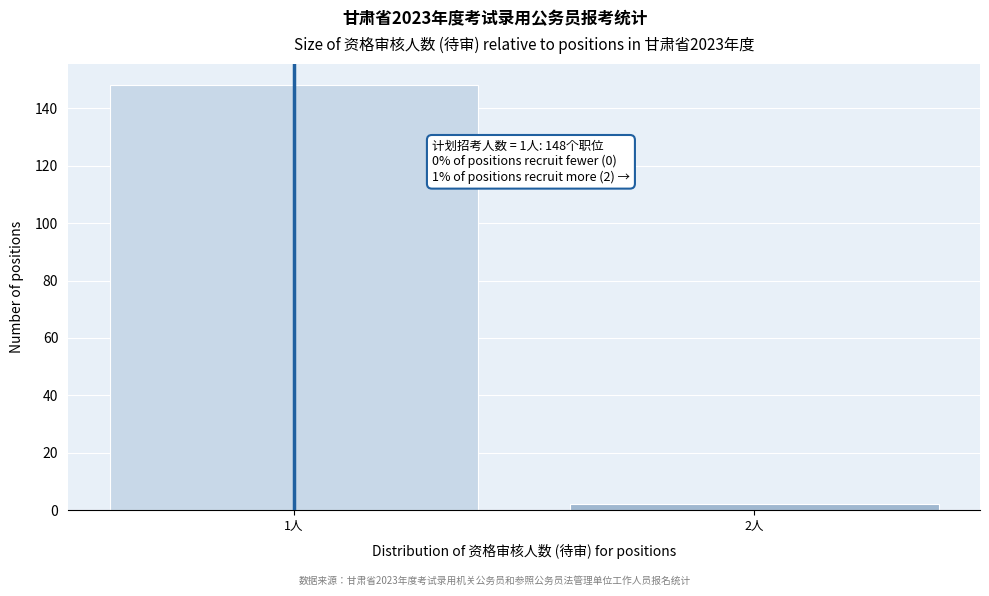

Reading right to left, what are all the values shown in this chart?

2人=2	1人=148